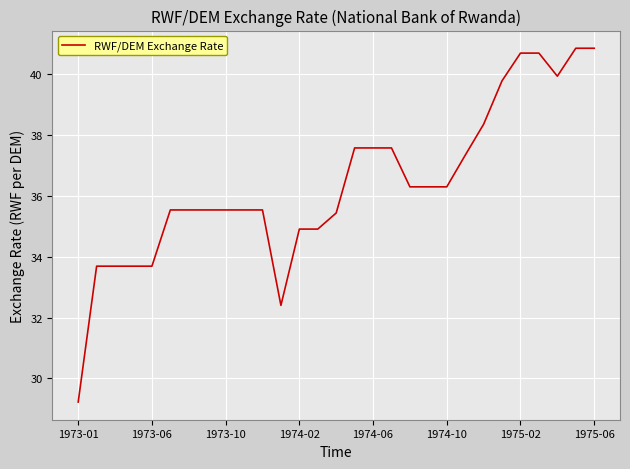

What is the greatest value displayed?

40.9